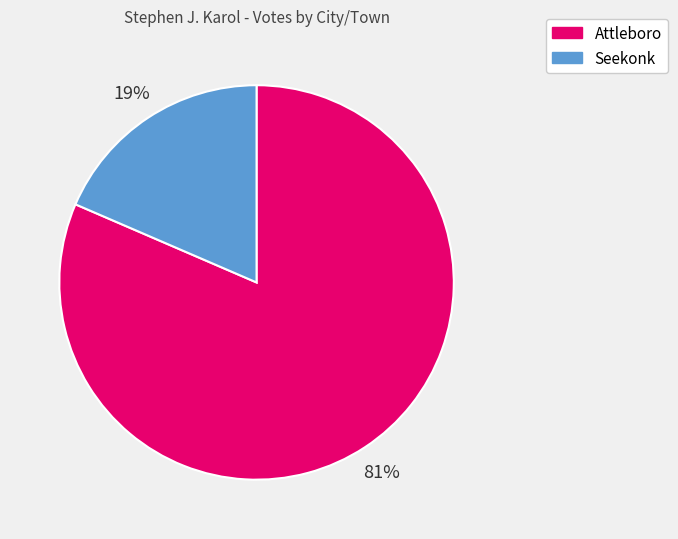

Does any single category account for the majority?

Yes